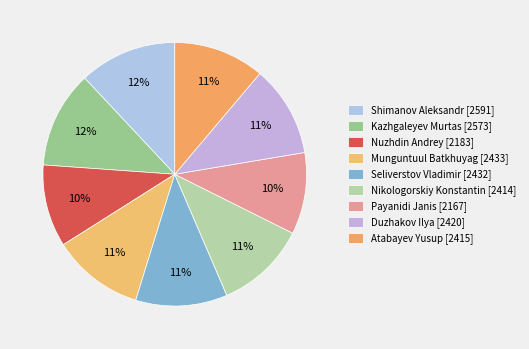

Between Nuzhdin Andrey and Kazhgaleyev Murtas, which is larger?

Kazhgaleyev Murtas